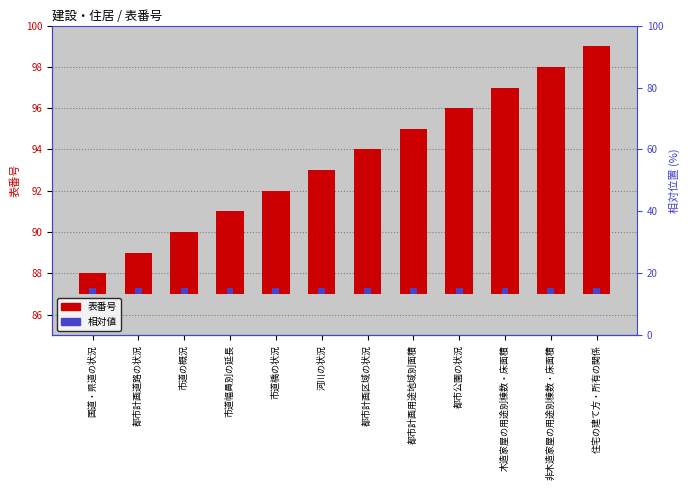

What is the difference between the highest and lowest values at 都市計画用途地域別面積?

7.7